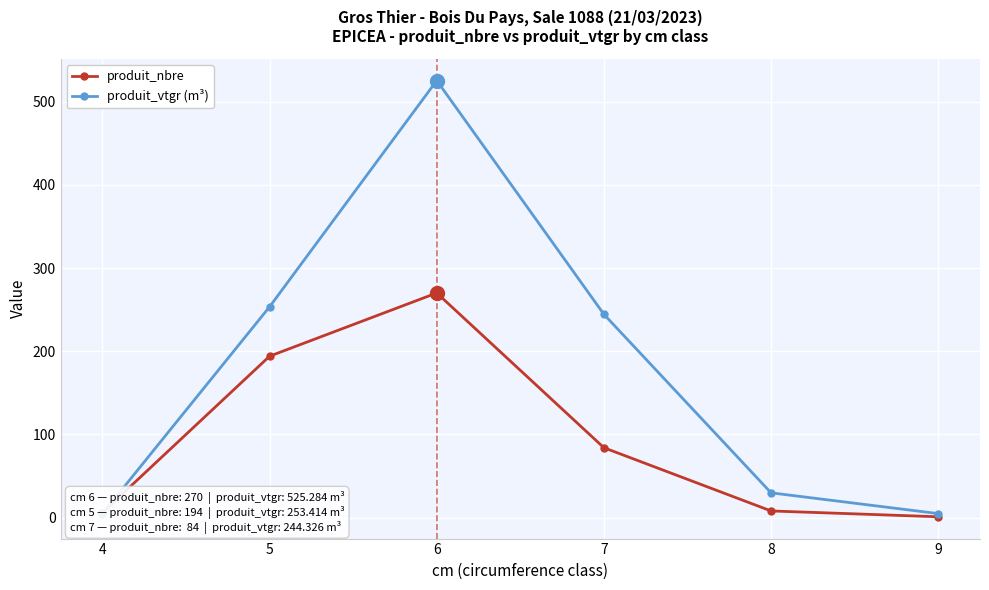

Between which two adjacent categories do produit_vtgr (m³) and produit_nbre first intersect?

4 and 5